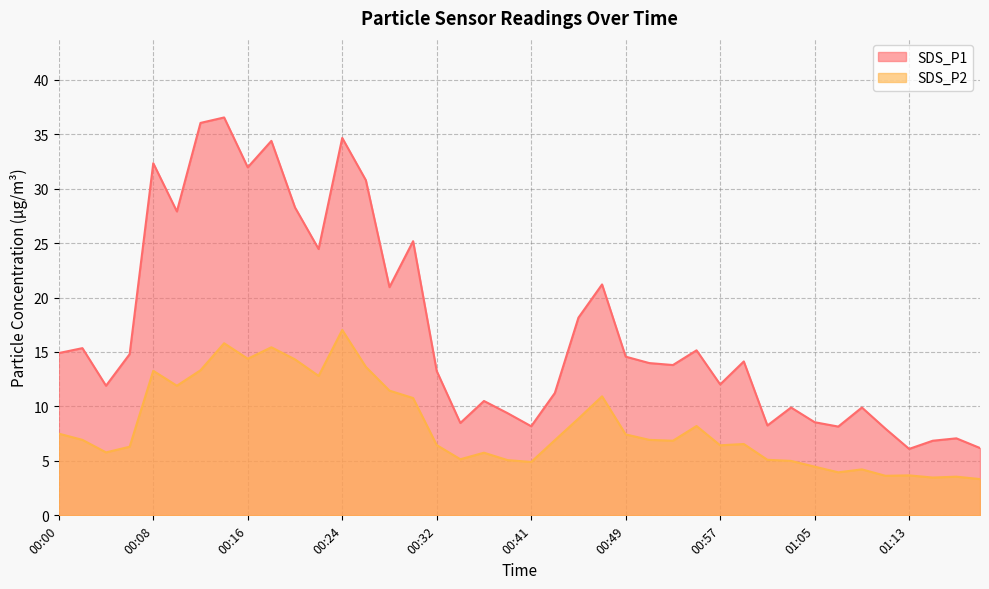

True or false: SDS_P1 has more than 0 interior local peaks.

True